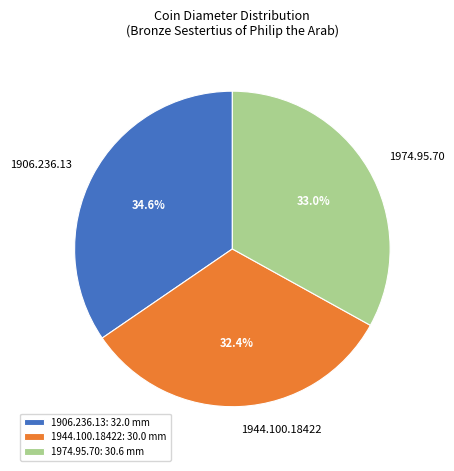

Do 1974.95.70 and 1906.236.13 together represent more than half of the pie?

Yes